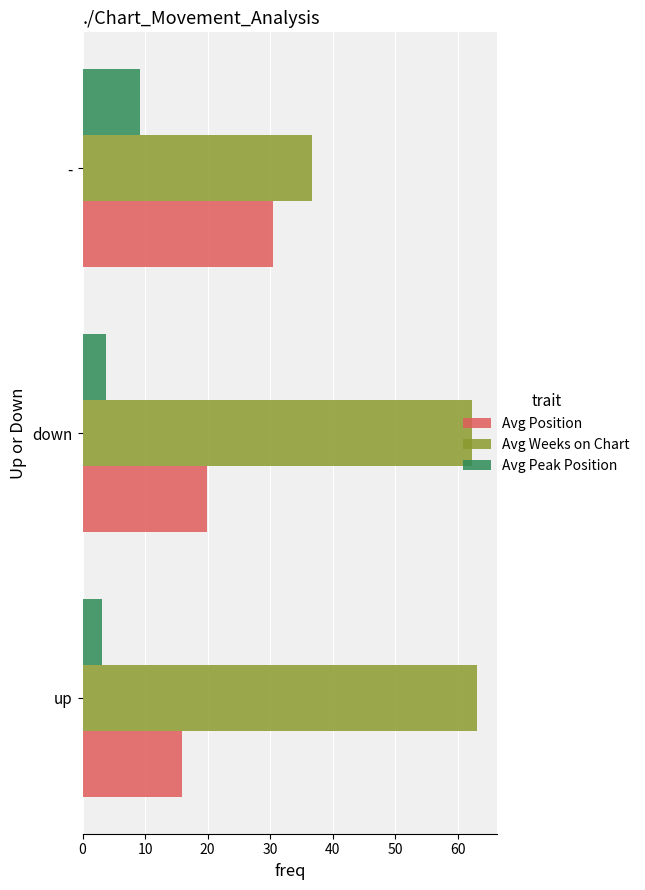

What is the sum of the Avg Weeks on Chart values at - and up?

99.7